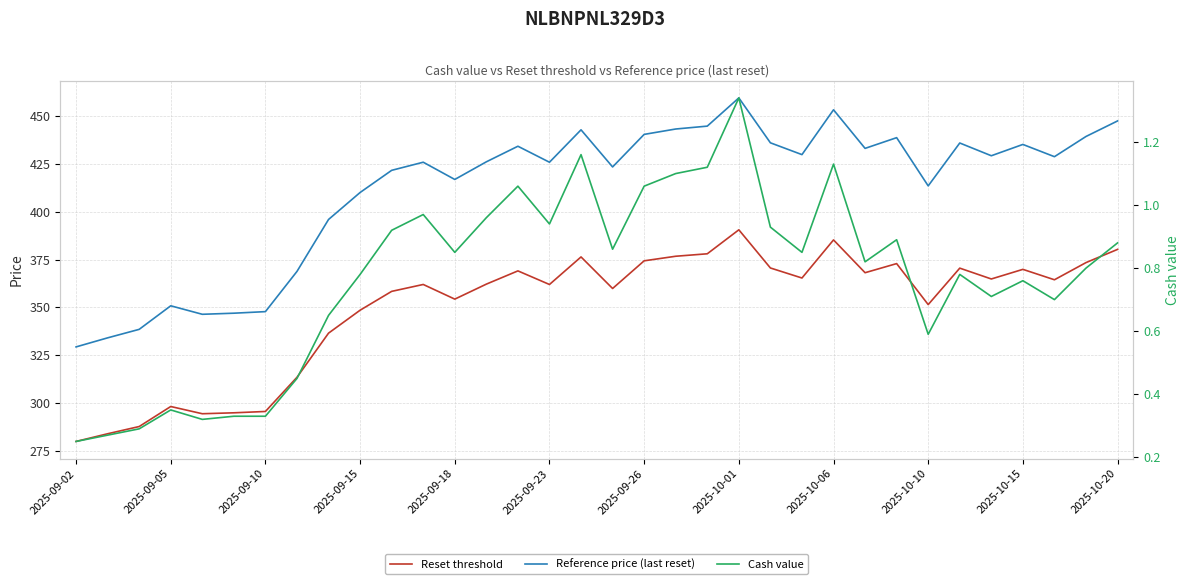

Reading left to right, what are all the values shown in this chart?

Reset threshold: 280.0	284.0	287.8	298.2	294.4	294.9	295.6	313.5	336.5	348.5	358.4	362.0	354.3	362.2	369.1	362.0	376.4	359.9	374.3	376.7	378.0	390.5	370.6	365.4	385.3	368.1	372.9	351.5	370.5	364.9	369.9	364.4	373.4	380.3
Reference price (last reset): 329.4	334.1	338.5	350.8	346.4	347.0	347.8	368.8	395.9	410.0	421.6	425.9	416.9	426.1	434.2	425.9	442.8	423.4	440.4	443.2	444.7	459.5	436.0	429.8	453.2	433.1	438.7	413.5	435.9	429.2	435.1	428.8	439.3	447.4
Cash value: 0.2	0.3	0.3	0.3	0.3	0.3	0.3	0.5	0.7	0.8	0.9	1.0	0.8	1.0	1.1	0.9	1.2	0.9	1.1	1.1	1.1	1.3	0.9	0.8	1.1	0.8	0.9	0.6	0.8	0.7	0.8	0.7	0.8	0.9